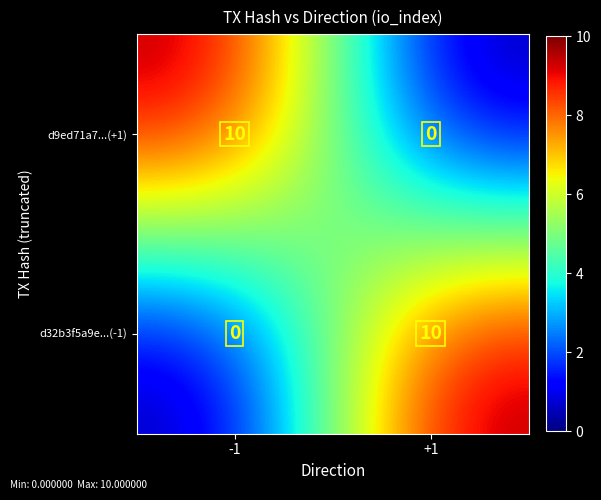

Rank the series at +1 from lowest to highest value.

d9ed71a7...(+1), d32b3f5a9e...(-1)